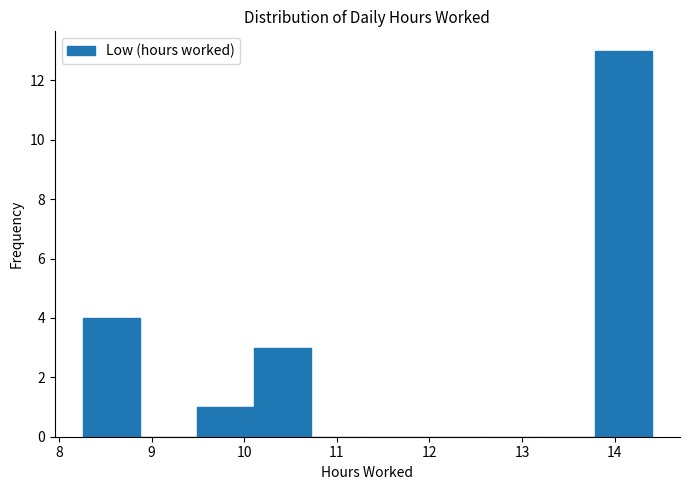

What is the height of the bar covering 9.5 to 10.1 on the x-axis? Neither the bar edges nor the heights are printed on the chart, so give them approximately, as read against the axes.

1